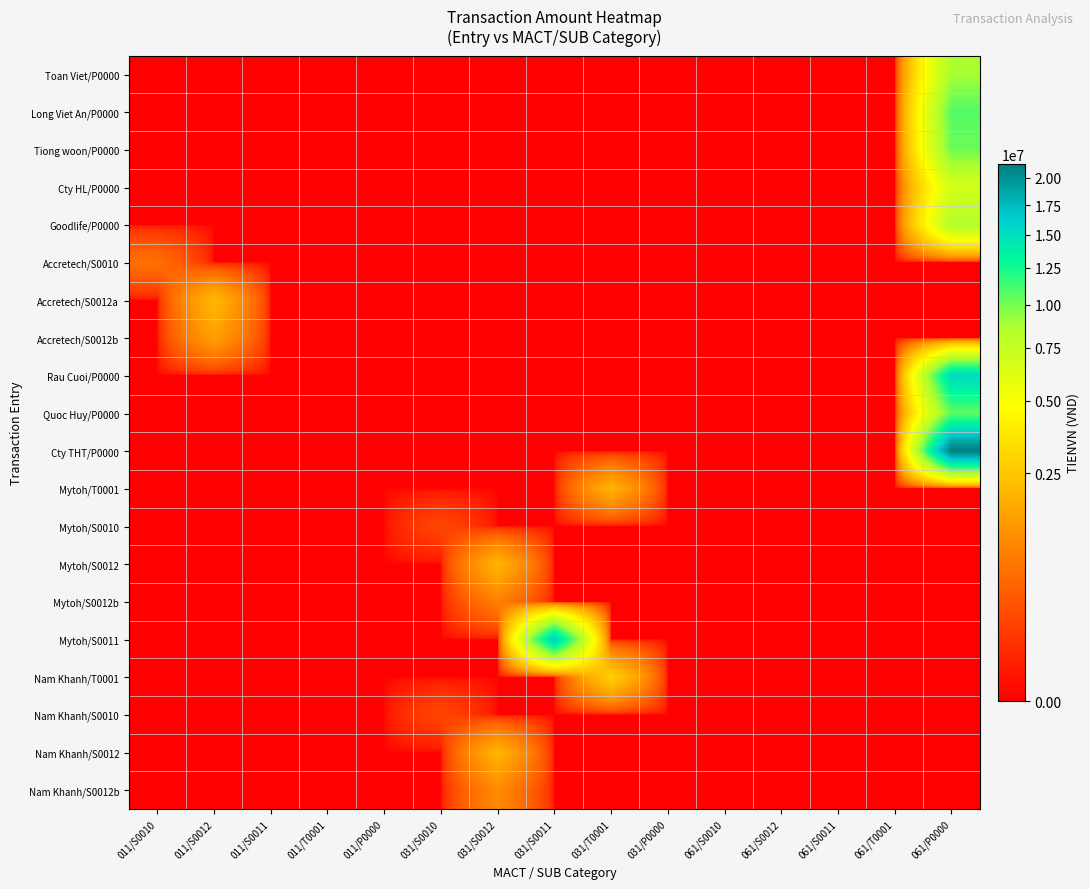

Which series has the widest spread of values?

Cty THT/P0000